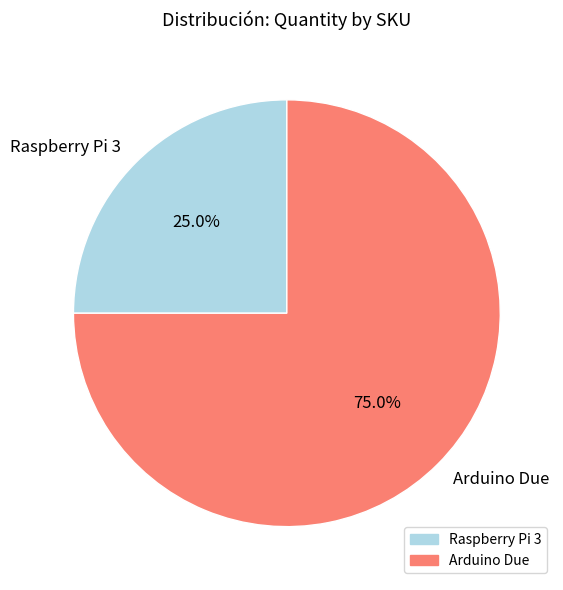

To the nearest percent, what is the average slice percentage?

50%